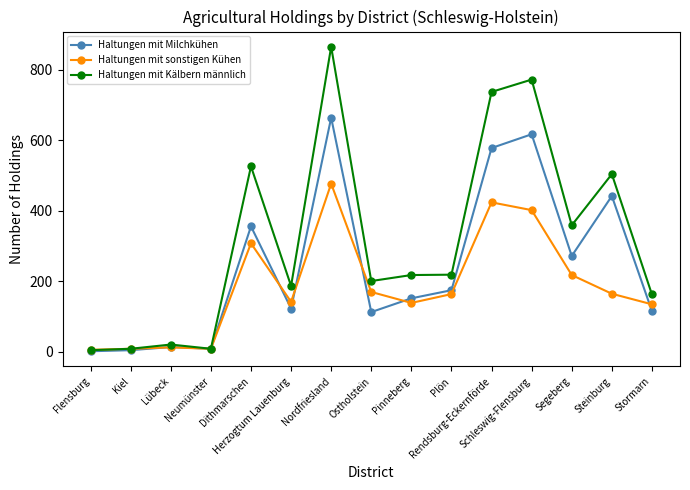

List the series in order of their overall mean, highest first.

Haltungen mit Kälbern männlich, Haltungen mit Milchkühen, Haltungen mit sonstigen Kühen